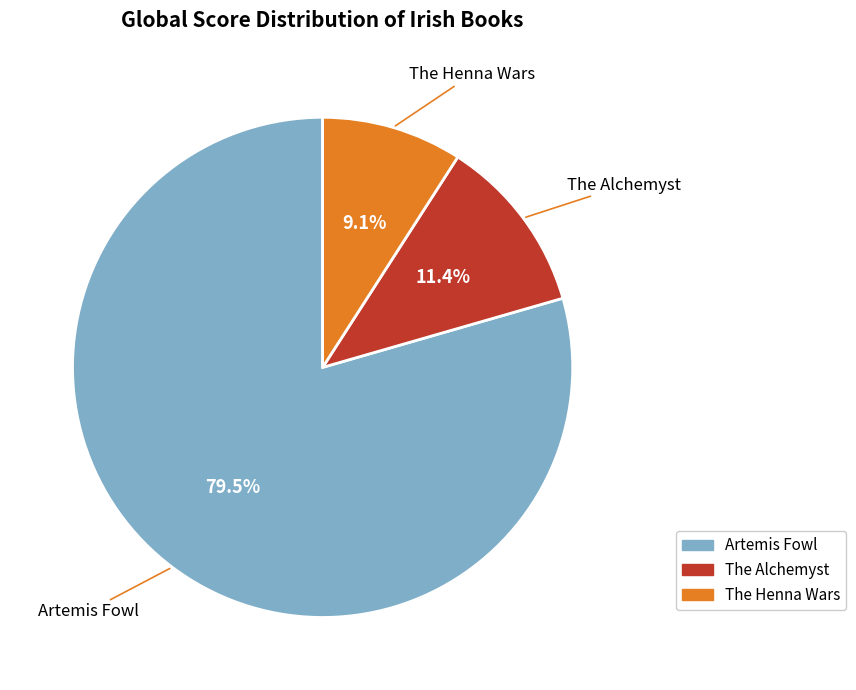

Rank the categories by value from highest to lowest.

Artemis Fowl, The Alchemyst, The Henna Wars